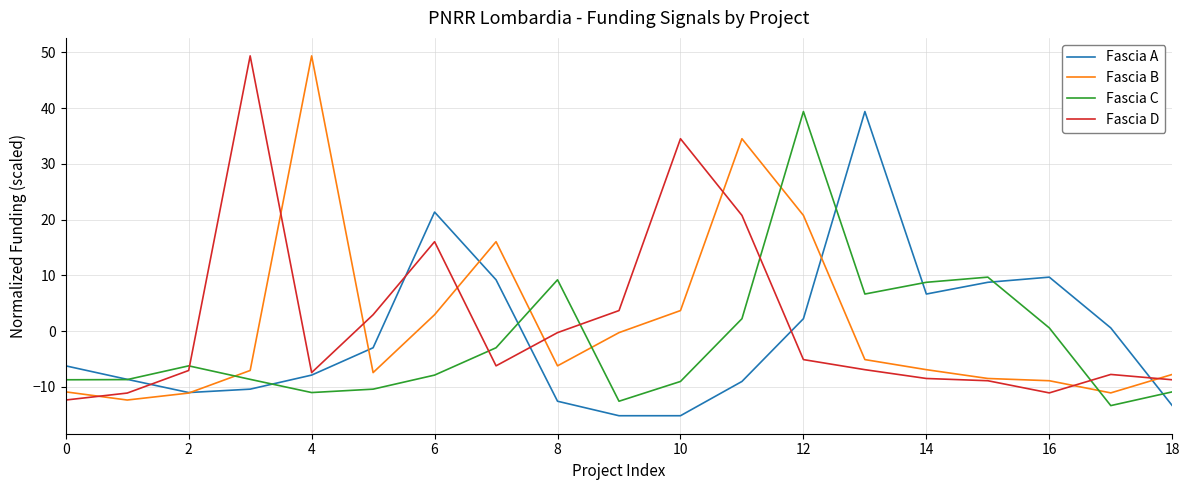

What is the difference between the maximum and minimum values in the Fascia B series?

61.7